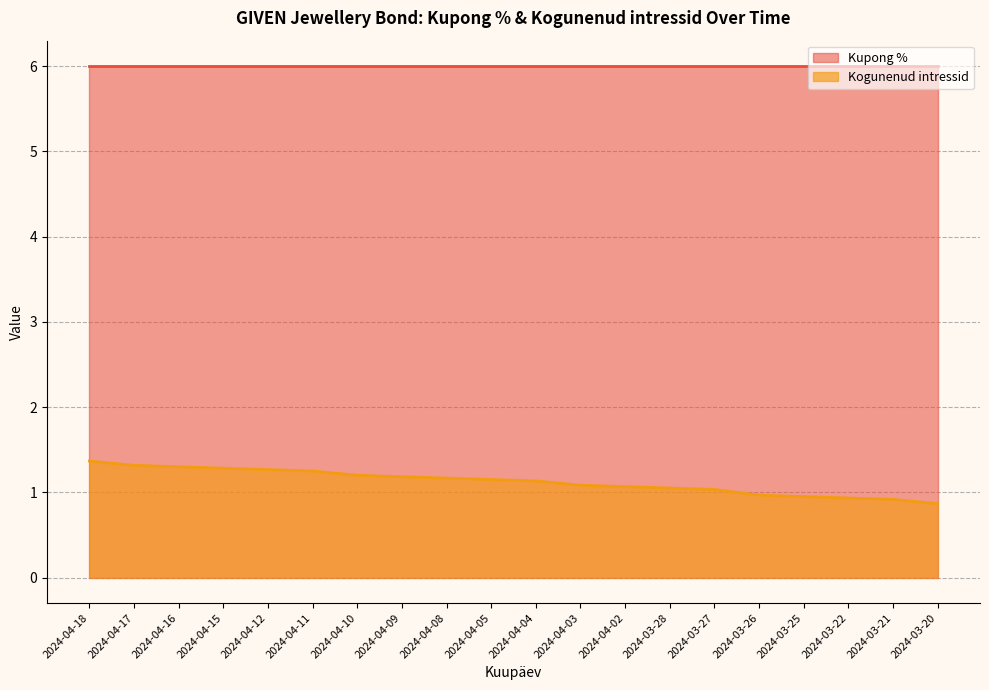

How many data points does each series have?

20